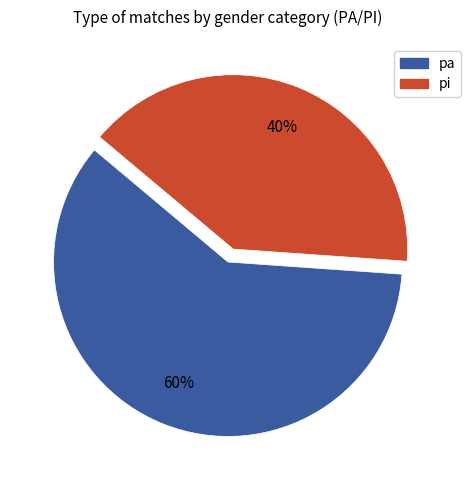

To the nearest percent, what portion does pa represent?

60%